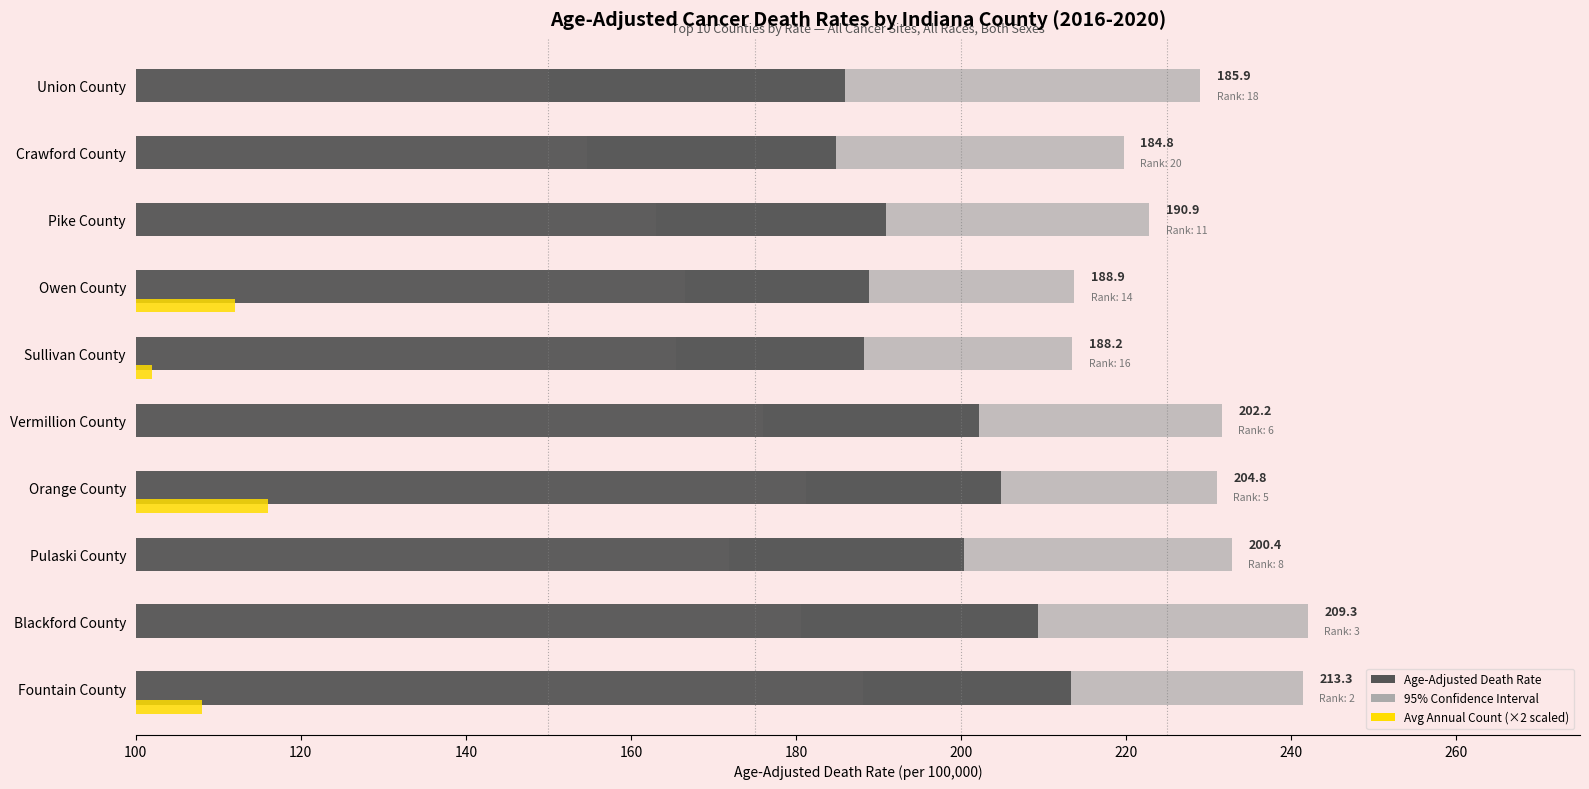

How many series are shown in this chart?

3